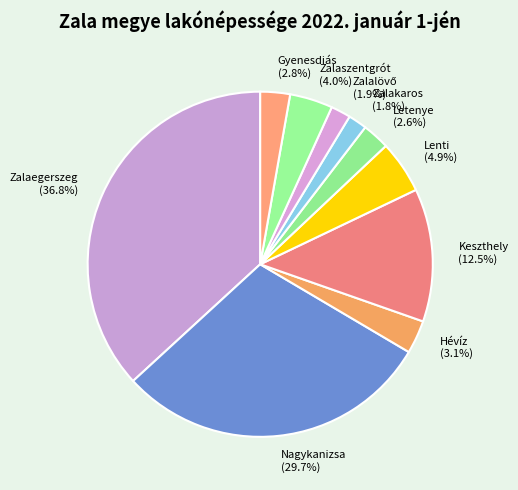

Which slice is the largest?

Zalaegerszeg